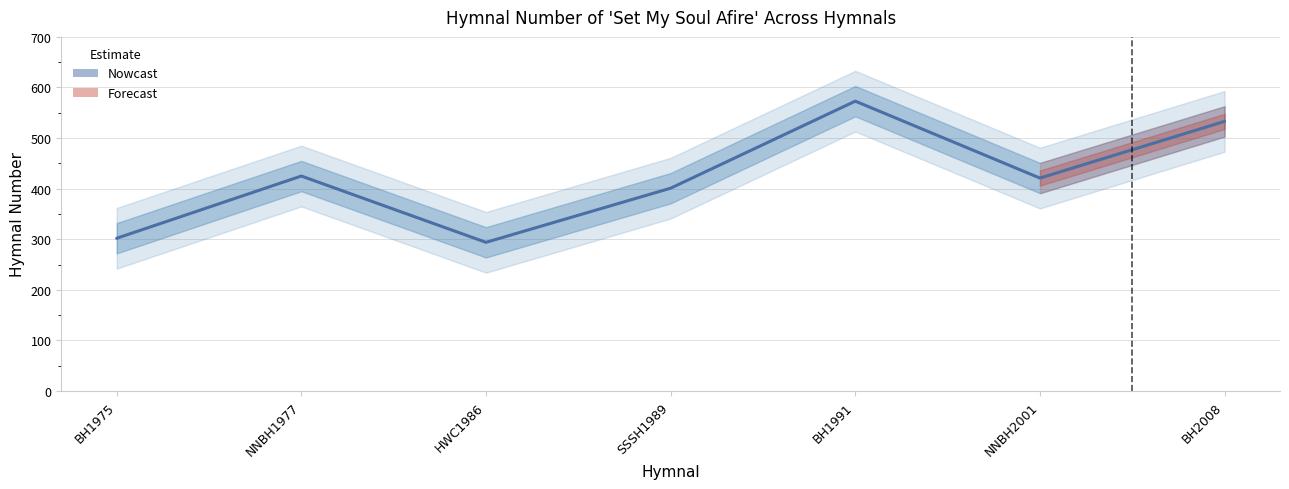

What is the ratio of the value at HWC1986 to the value at NNBH1977?

0.7